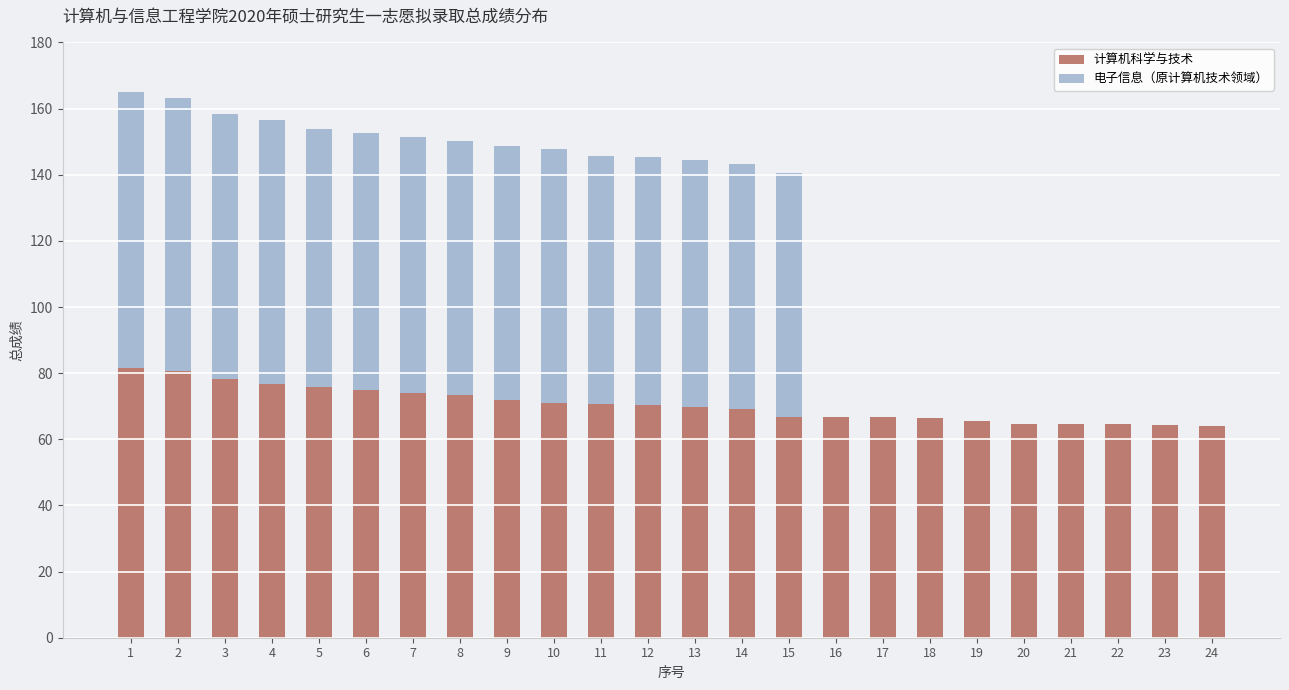

What is the total value across all series at 21?

64.7